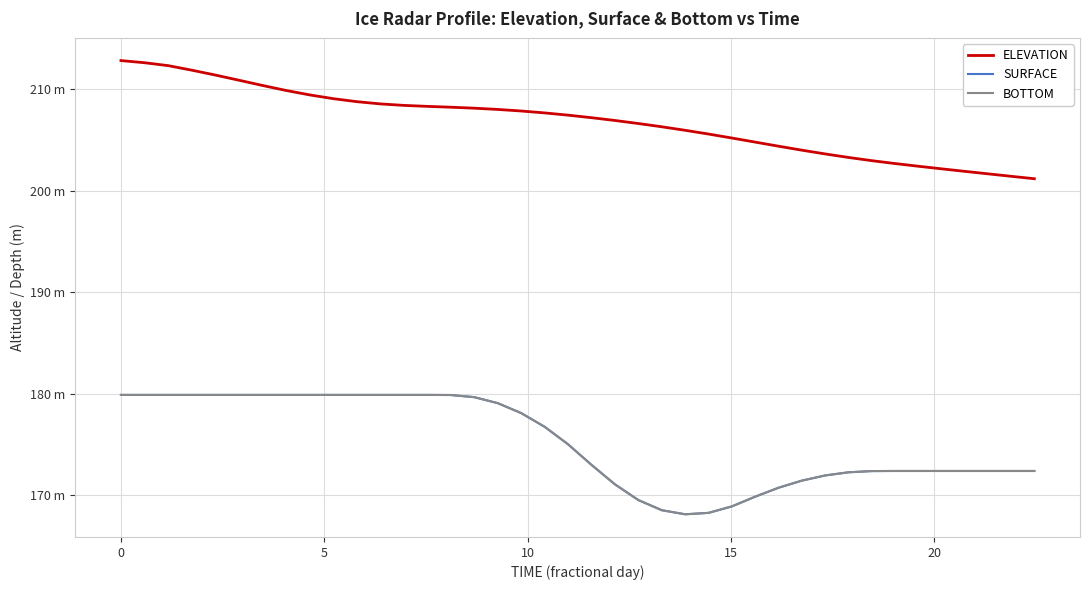

What is the difference between the maximum and minimum values in the BOTTOM series?

11.8